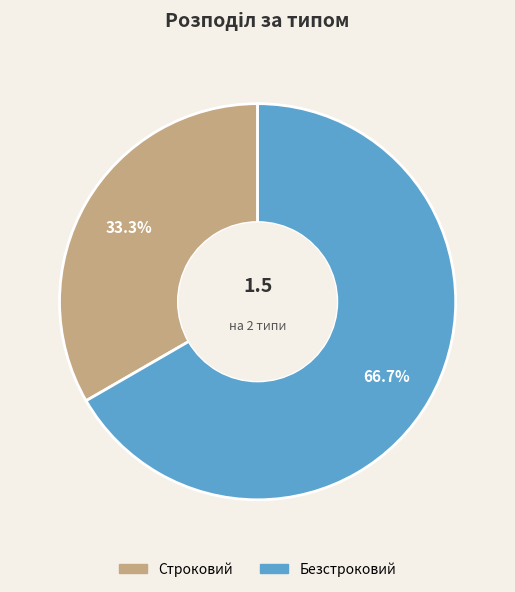

Count the number of slices in the pie.

2